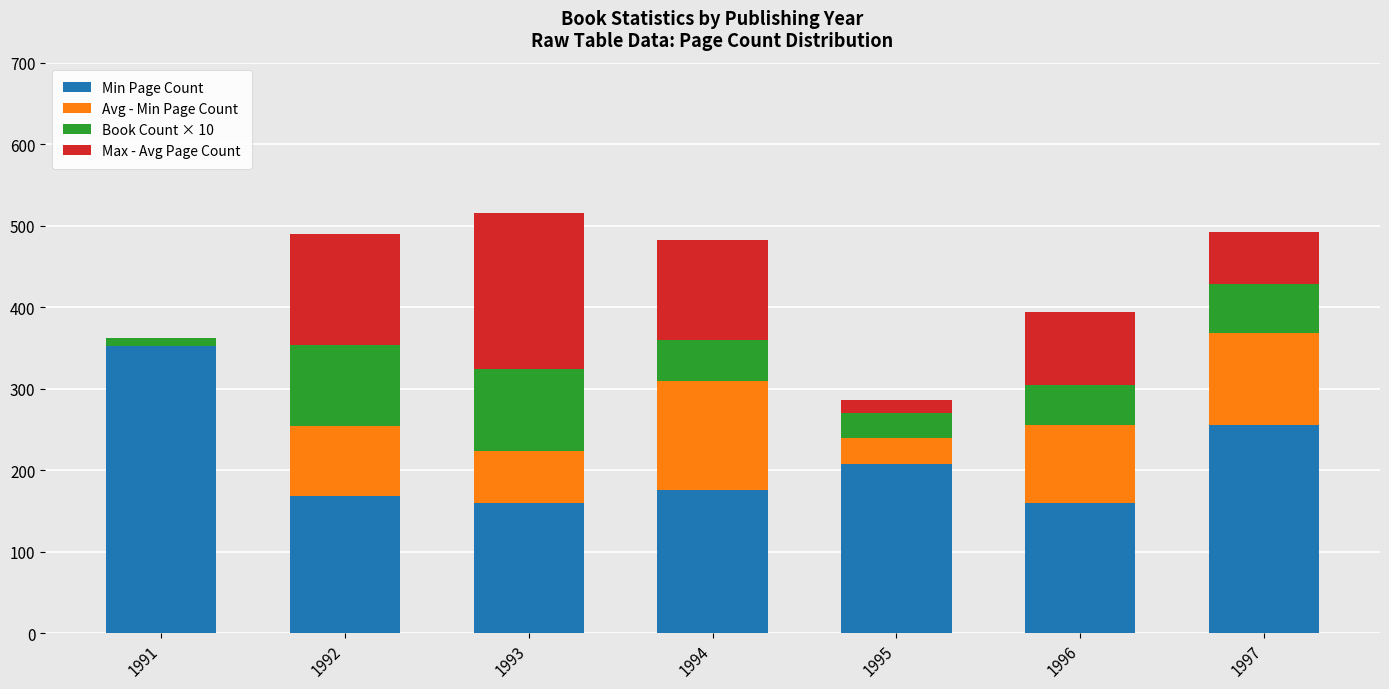

Read the Min Page Count value at 1995.

208